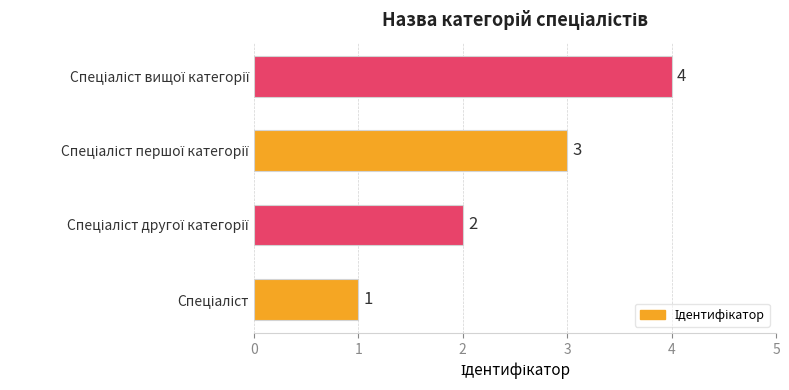

How many values are between 2 and 4?

3